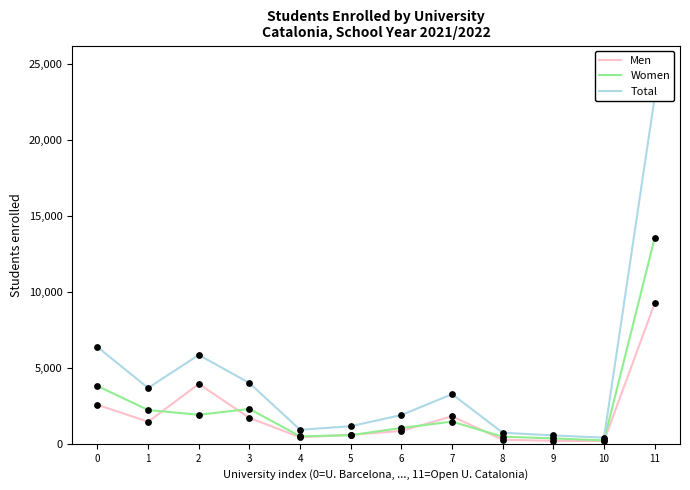

What are all the series names shown in the legend?

Men, Women, Total